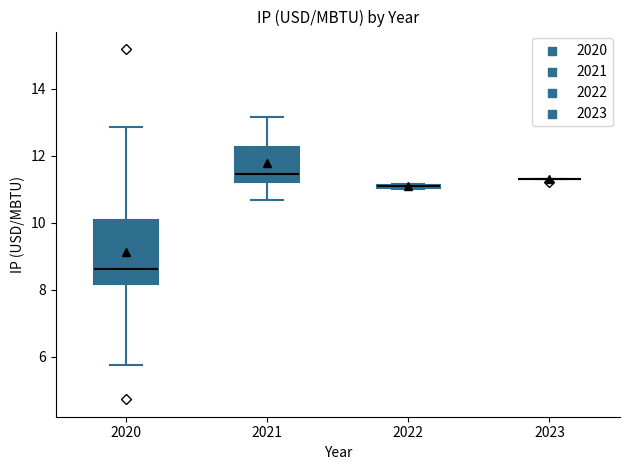

Comparing the boxes themselves (not the whiskers), which one is the tallest?

2020